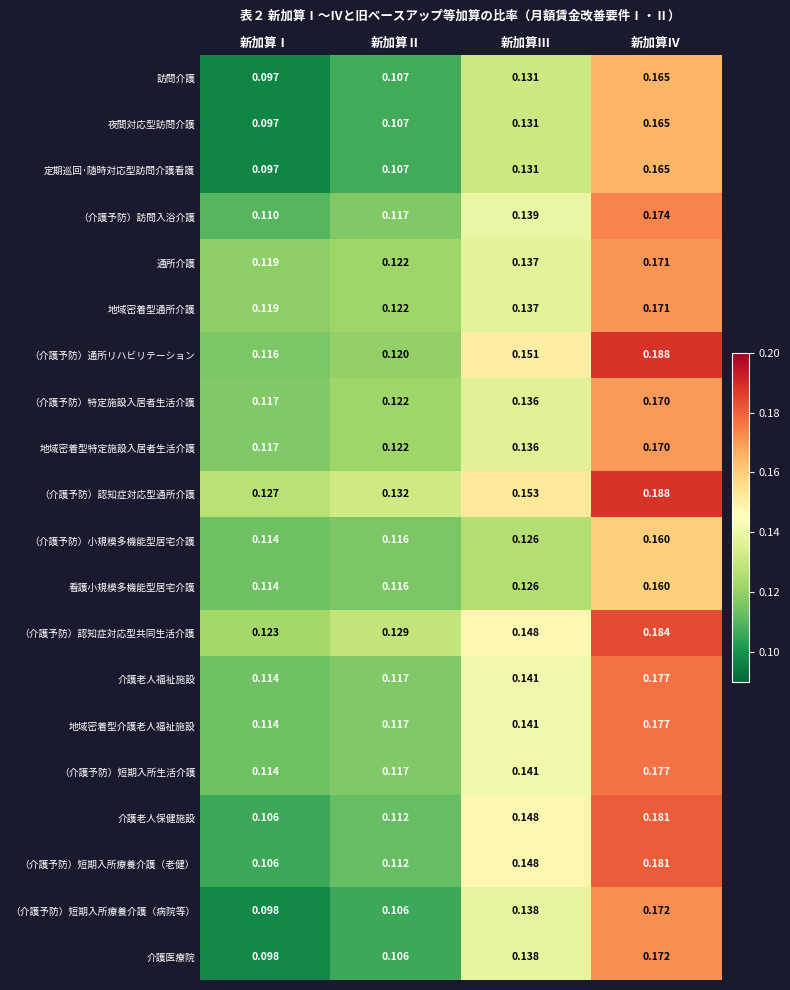

At how many categories does at least one series exceed 0?

4